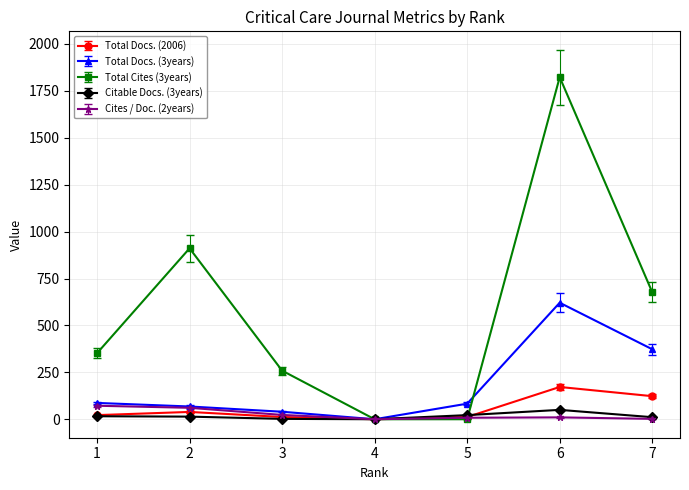

True or false: Total Docs. (3years) has more than 0 interior local peaks.

True